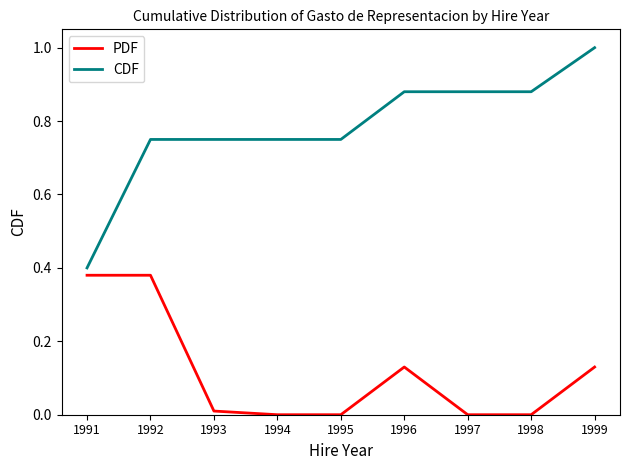

Rank the series at 1998 from lowest to highest value.

PDF, CDF